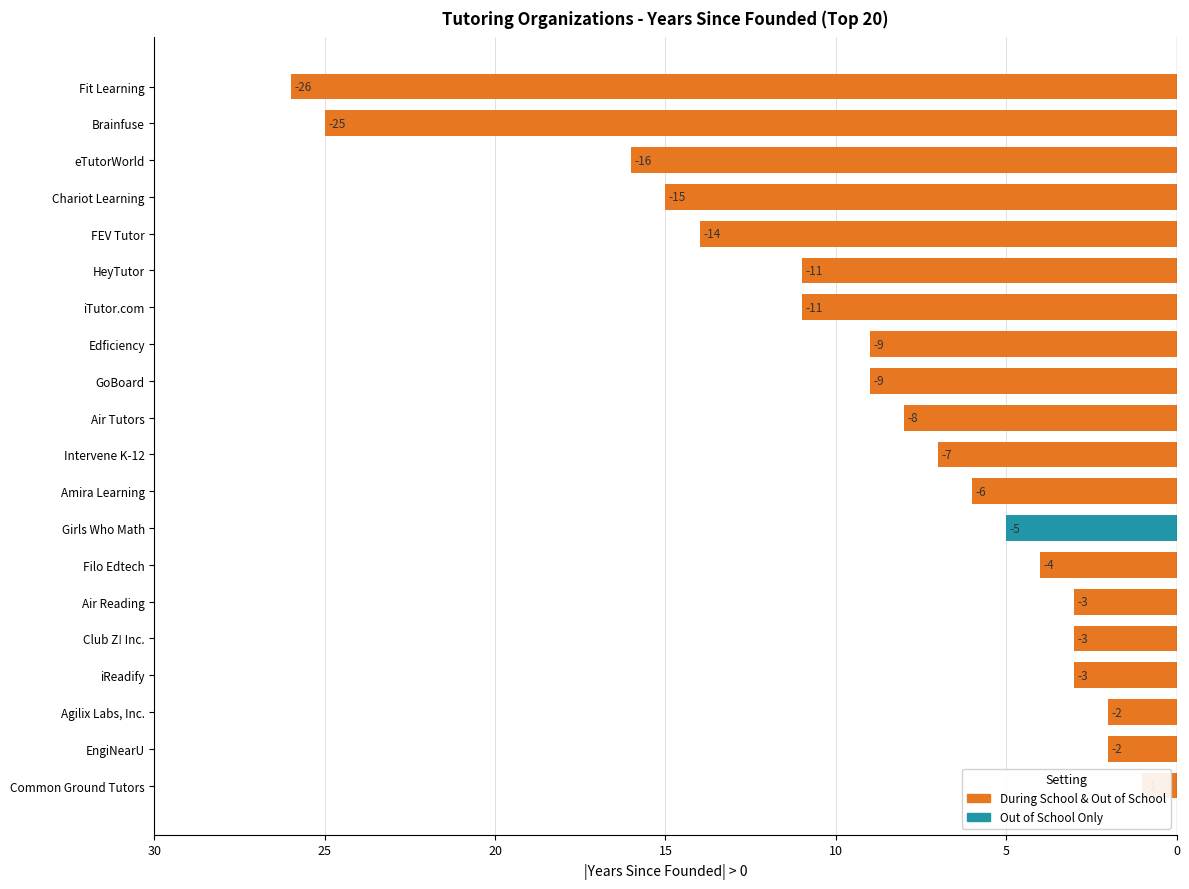

What is the ratio of the value at 12 to the value at 11?

1.0